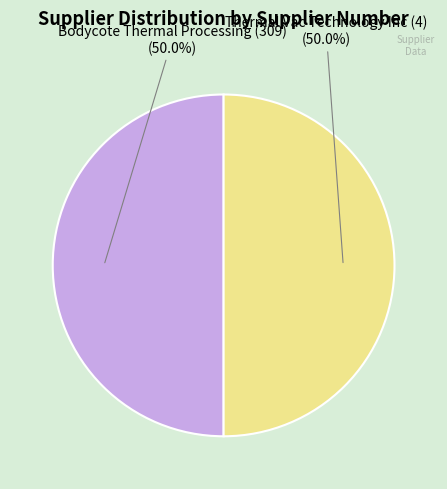

What percentage is NOT represented by Thermal Vac Technology Inc (4)?

50.0%